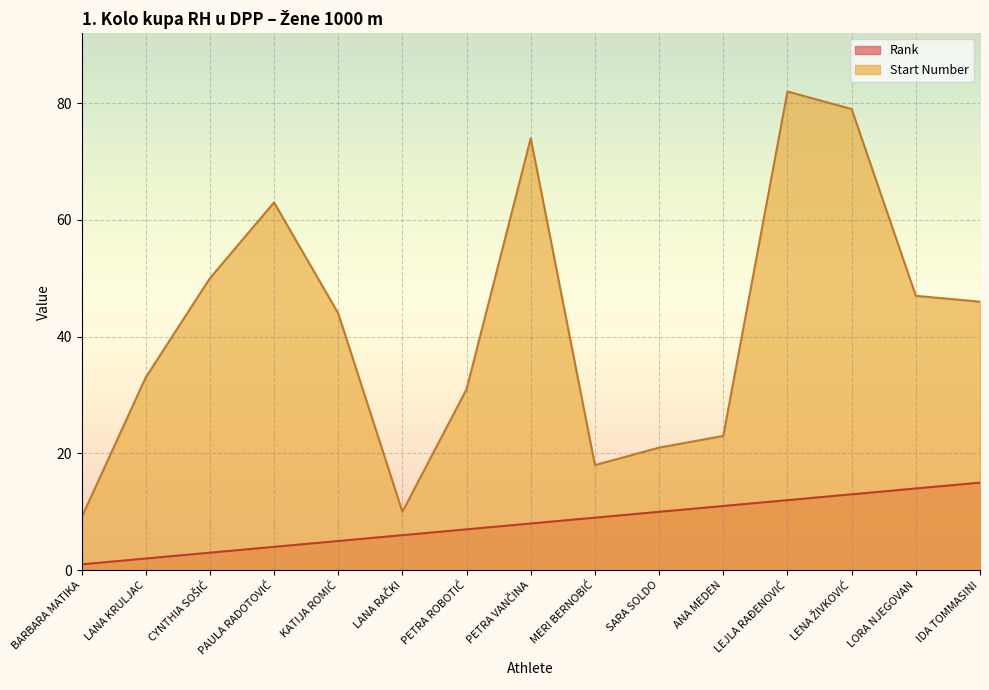

How many values in the Start Number series exceed 44?

7